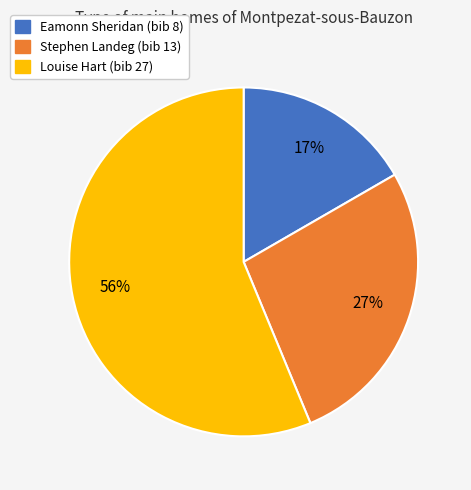

To the nearest percent, what is the average slice percentage?

33%